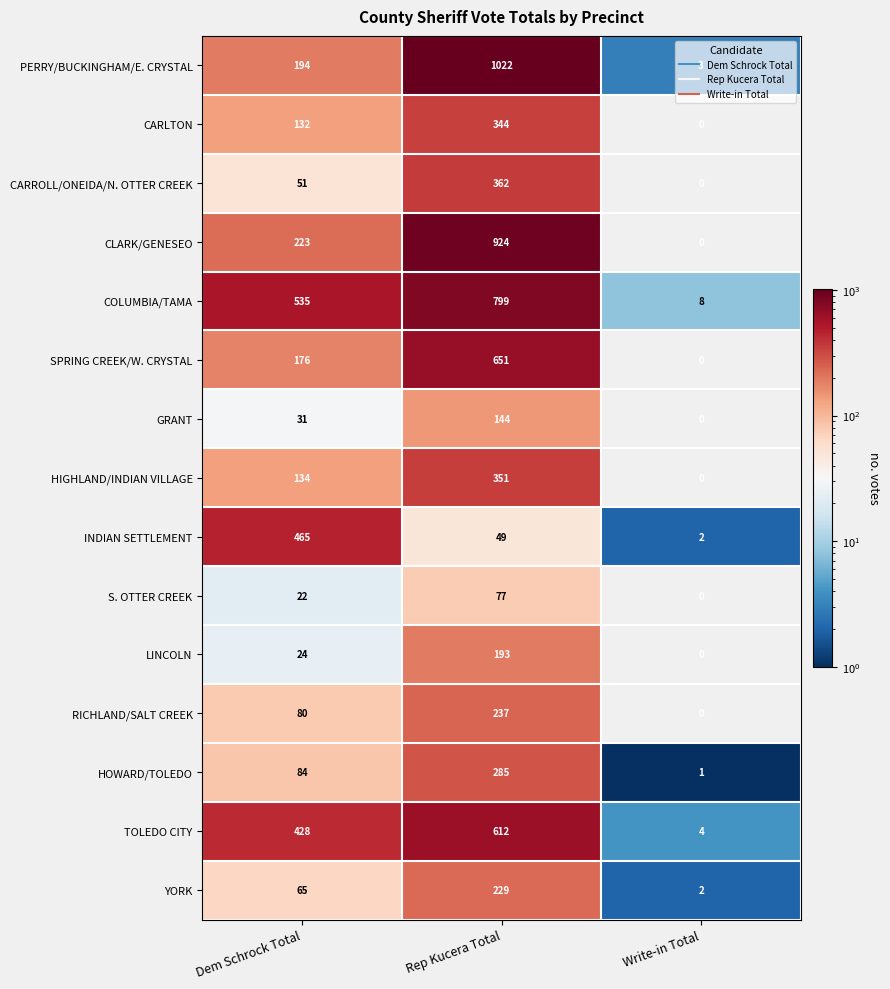

List the labels in order of CARROLL/ONEIDA/N. OTTER CREEK value, largest first.

Rep Kucera Total, Dem Schrock Total, Write-in Total